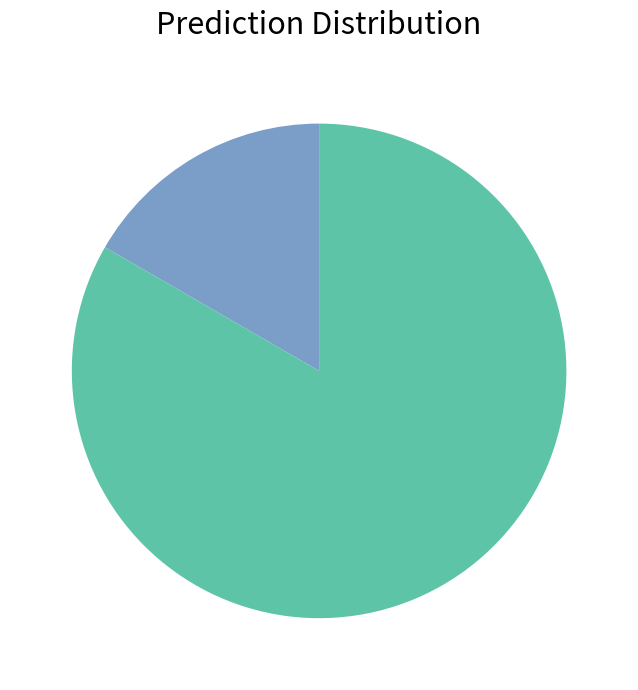

Is there a majority slice in this chart?

Yes